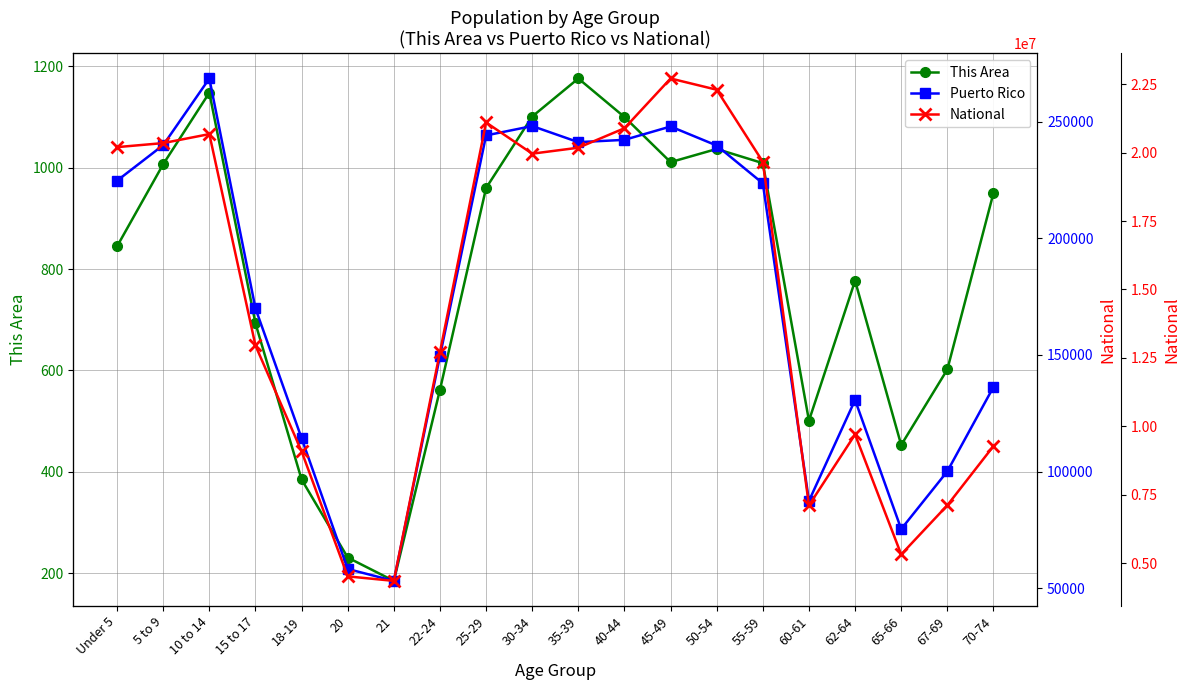

Reading left to right, extract all data points from this chart.

This Area: 845	1007	1148	693	385	231	185	562	960	1101	1176	1100	1011	1037	1009	501	777	453	602	950
Puerto Rico: 224756	240004	268571	169964	114295	58205	53104	149541	244159	248173	241270	242258	247986	239821	223607	87395	130682	75322	100089	136251
National: 20201362	20348657	20677194	12954254	9086089	4519129	4354294	12712576	21101849	19962099	20179642	20890964	22708591	22298125	19664805	7113727	9704197	5319902	7115361	9278166